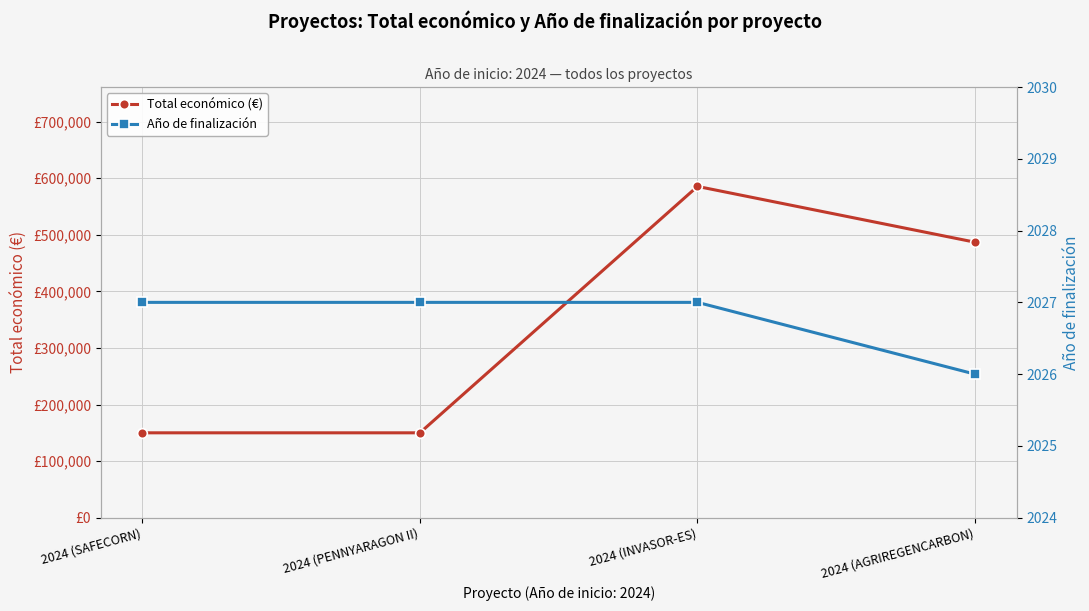

Is the value of Total económico (€) at 2024 (INVASOR-ES) greater than the value of Año de finalización at 2024 (PENNYARAGON II)?

Yes